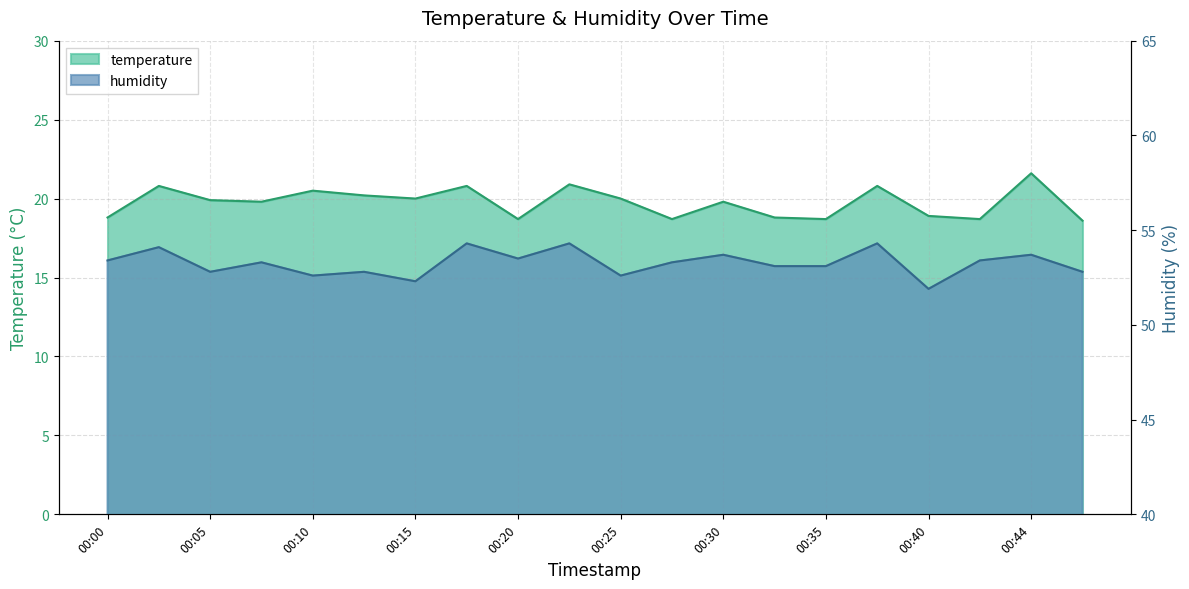

In humidity, how many points are higher than both neighbors (excluding endpoints)?

8